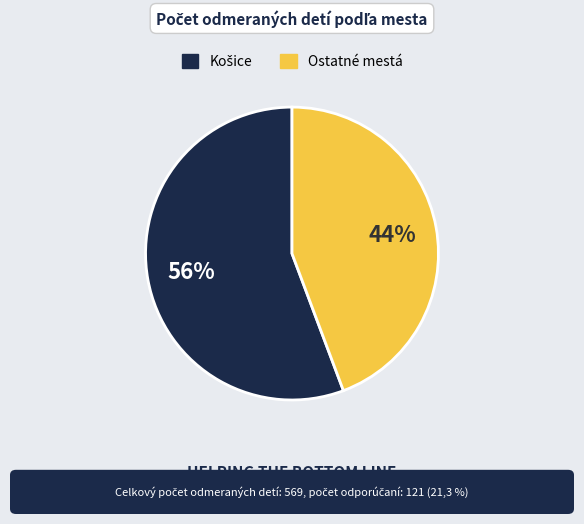

How many segments does this pie chart have?

2